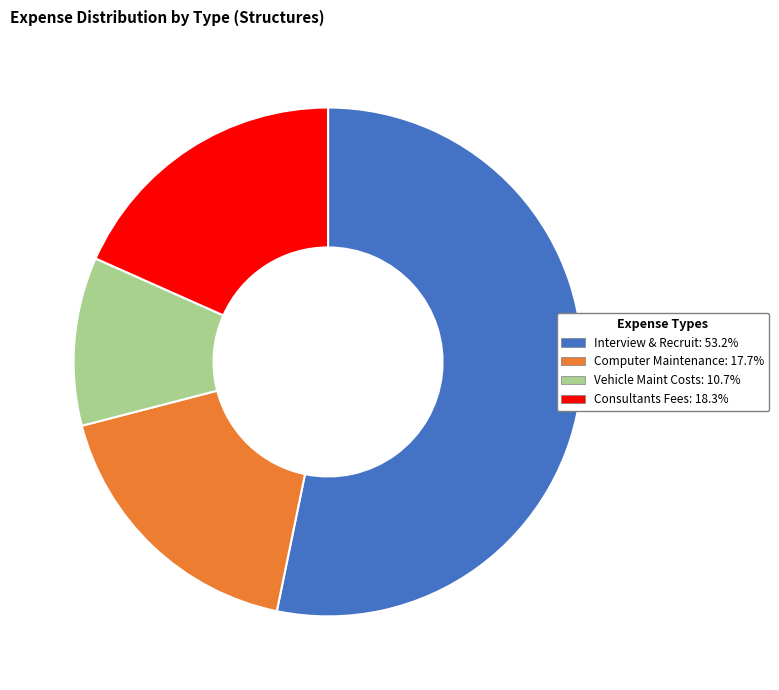

Is the sum of Vehicle Maint Costs and Interview & Recruit greater than half?

Yes